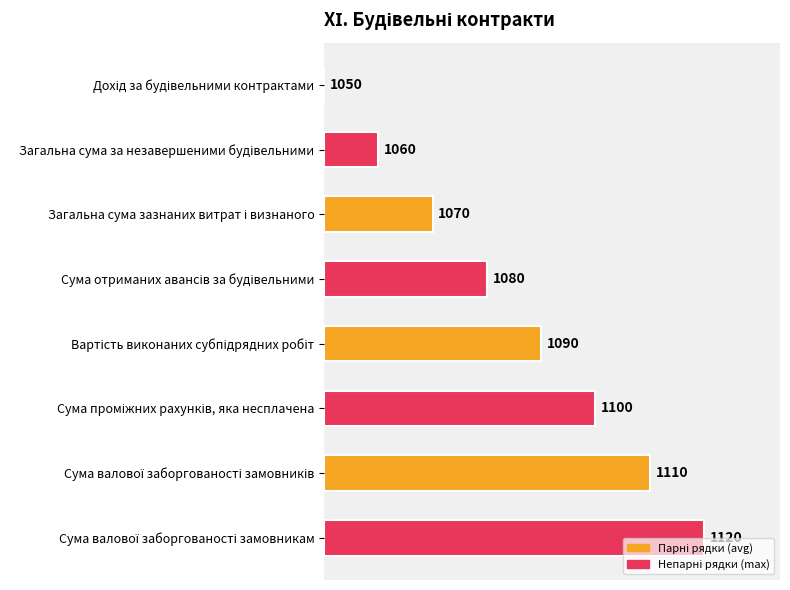

Are the bars horizontal?

Yes